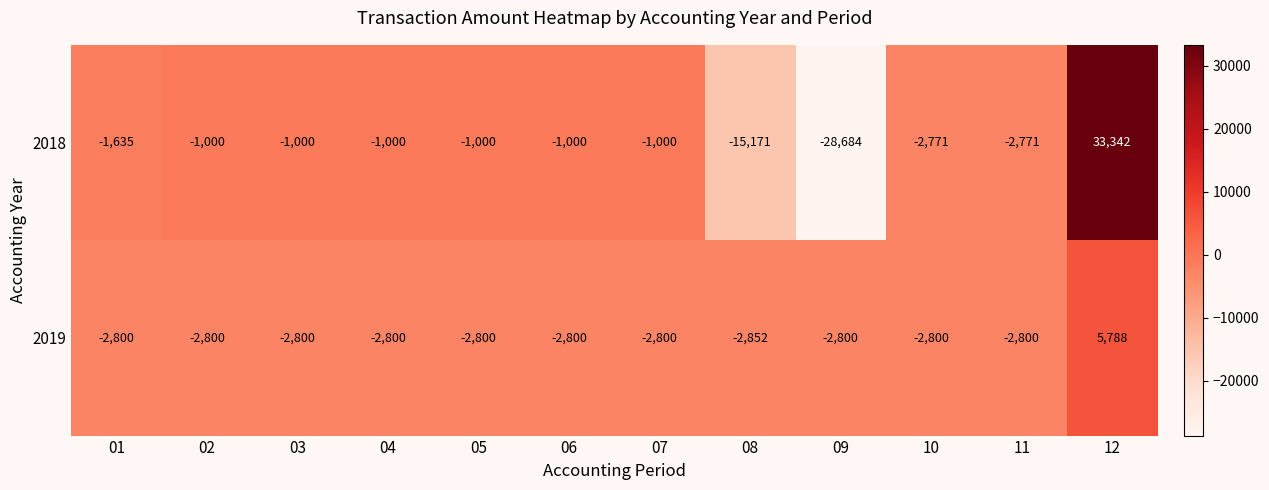

What is the greatest value displayed?

33342